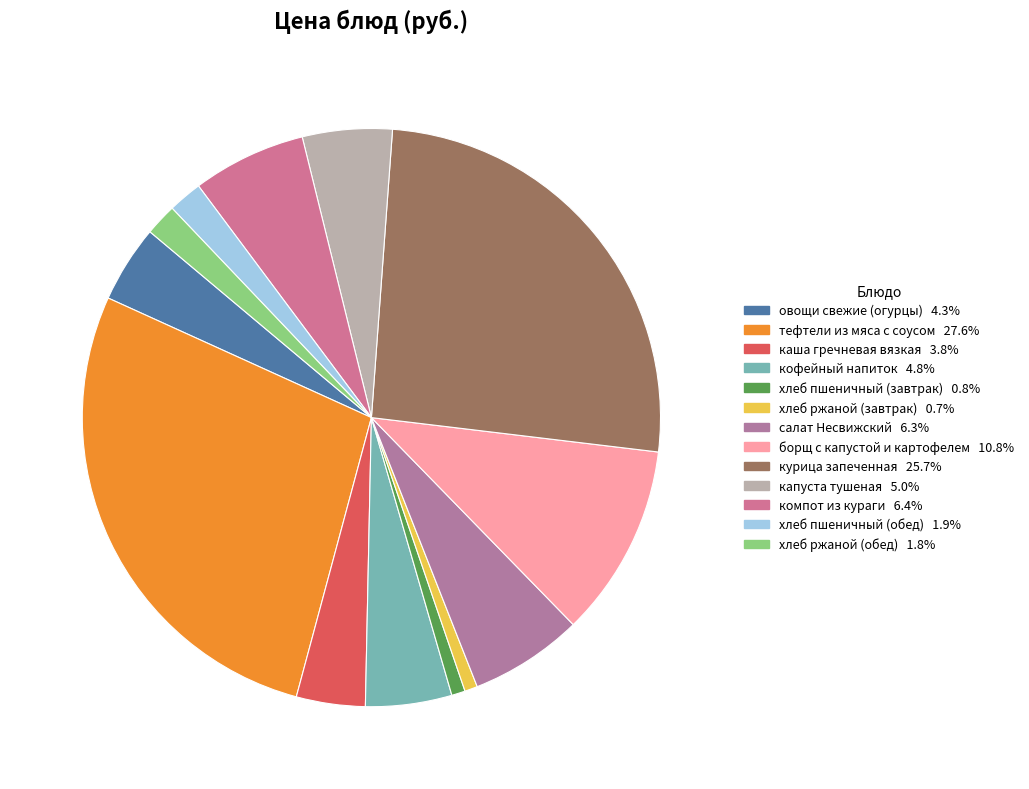

How many segments does this pie chart have?

13